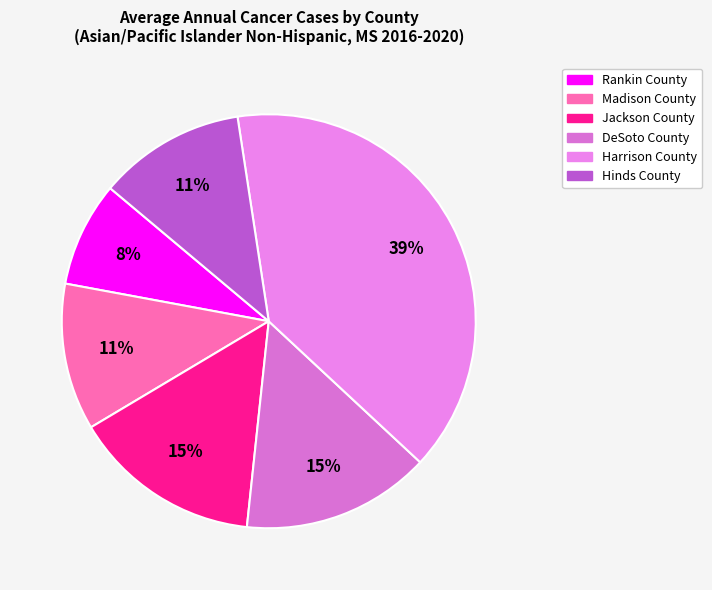

Combined, what portion of the pie is Madison County and Hinds County?

23.0%